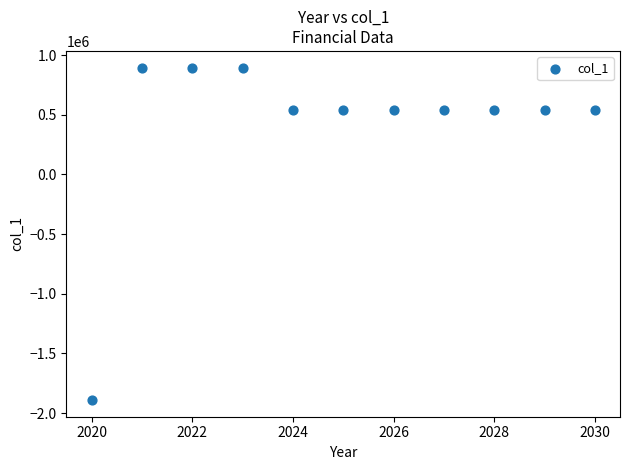

What is the range of X values (max minus min)?

10.0